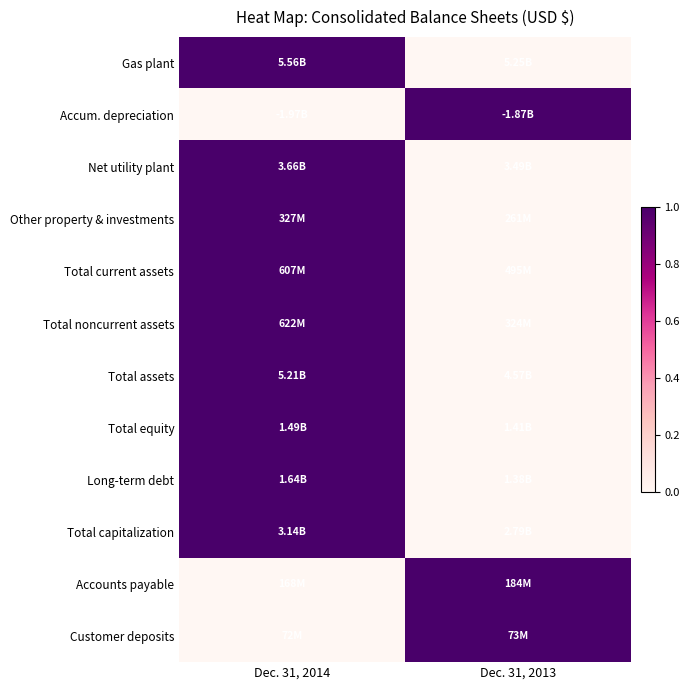

List the series in order of their peak value, lowest first.

Gas plant, Accum. depreciation, Net utility plant, Other property & investments, Total current assets, Total noncurrent assets, Total assets, Total equity, Long-term debt, Total capitalization, Accounts payable, Customer deposits